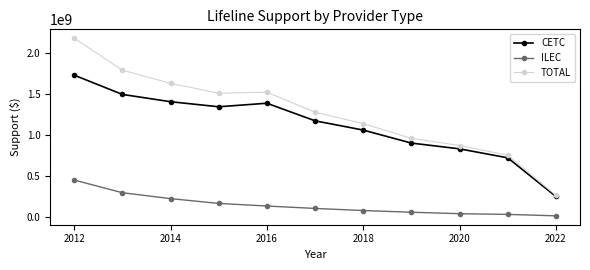

List the series in order of their peak value, lowest first.

ILEC, CETC, TOTAL